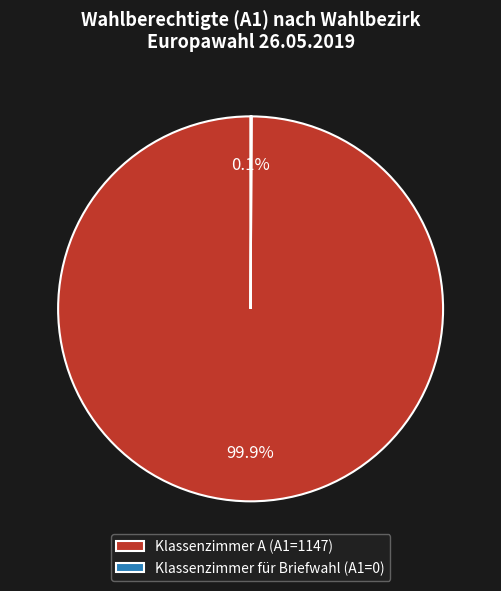

Is there a majority slice in this chart?

Yes